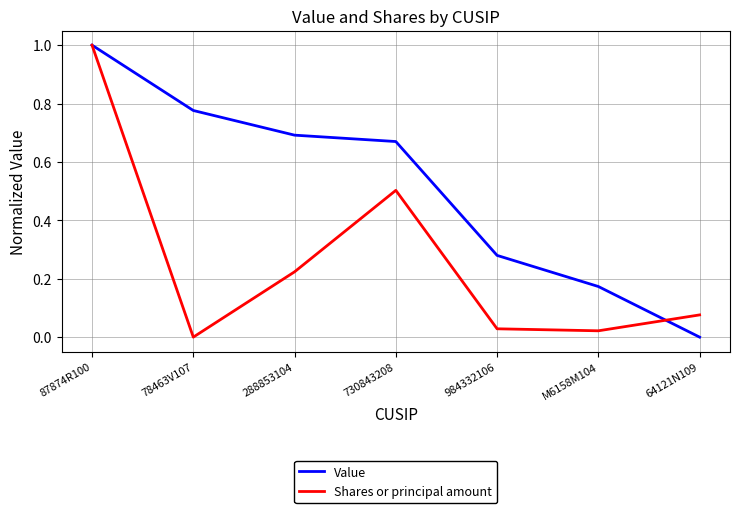

What position from the left is 87874R100?

1